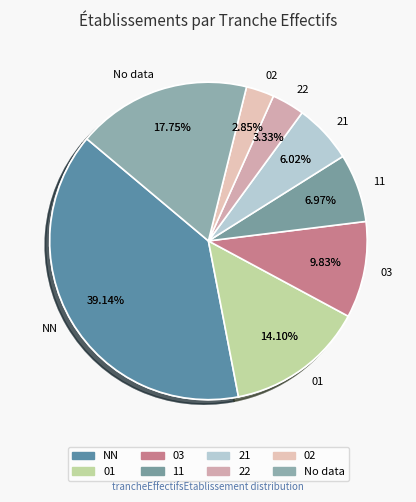

Is it true that NN is 13% of the pie?

True